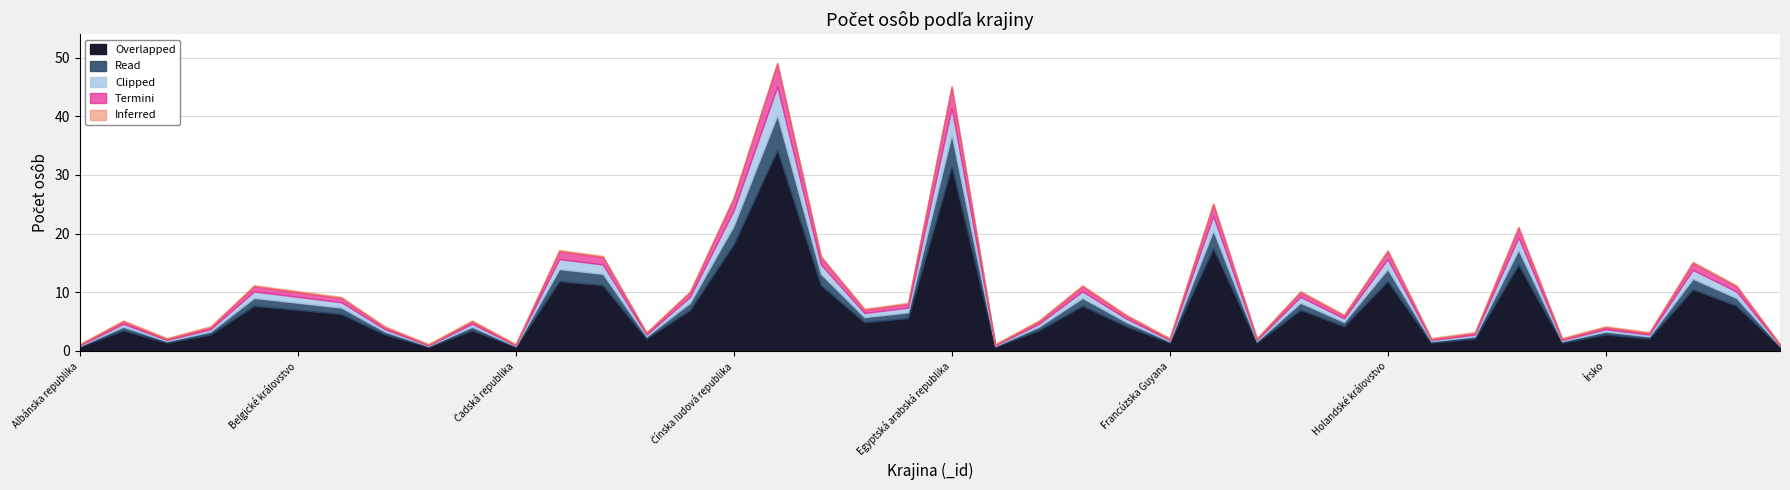

What is the sum of the values at Cyperská republika and Indická republika?

19